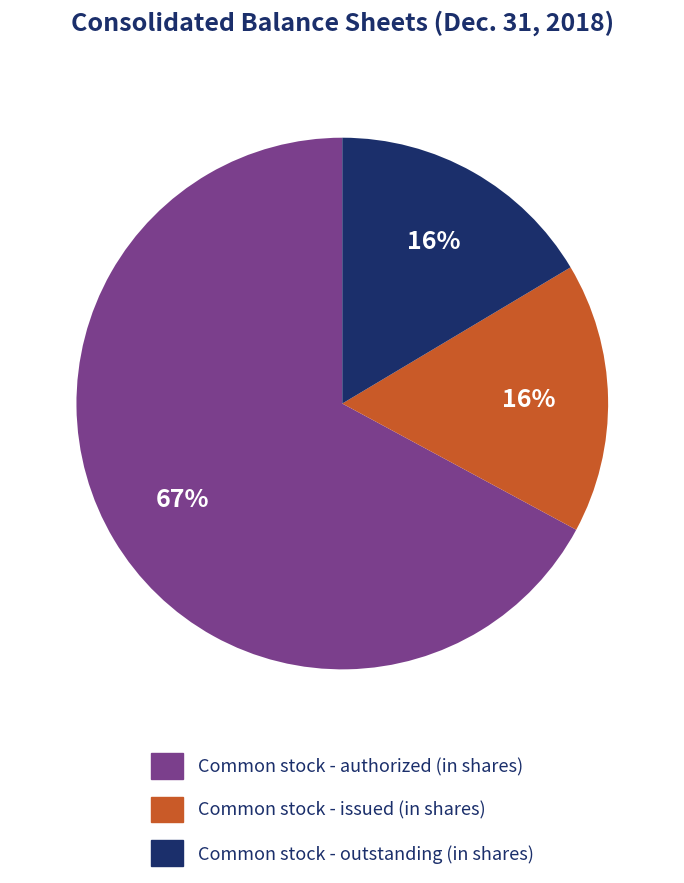

Approximately how many times larger is the value at Common stock - issued (in shares) compared to Common stock - authorized (in shares)?

0.2